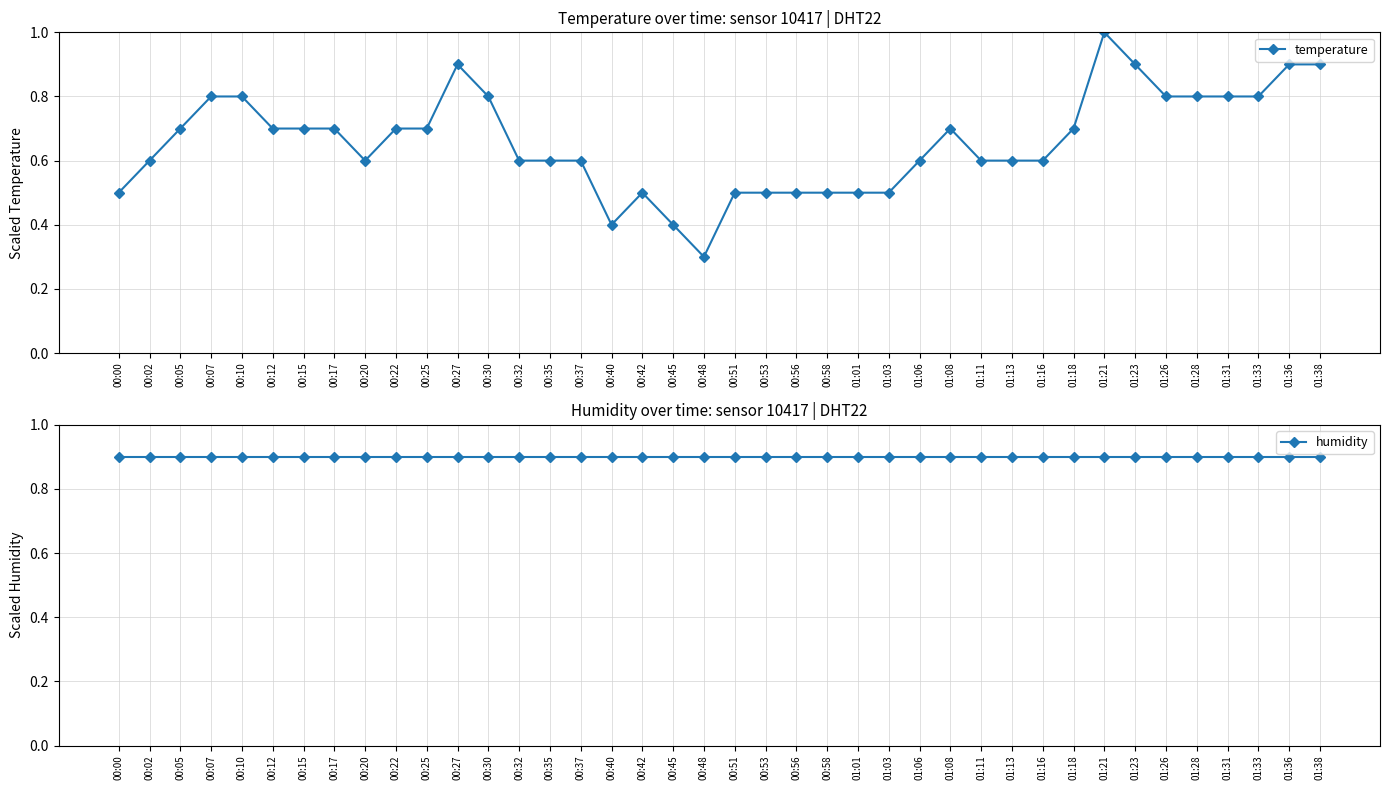

Reading left to right, what are all the values shown in this chart?

temperature: 0.5	0.6	0.7	0.8	0.8	0.7	0.7	0.7	0.6	0.7	0.7	0.9	0.8	0.6	0.6	0.6	0.4	0.5	0.4	0.3	0.5	0.5	0.5	0.5	0.5	0.5	0.6	0.7	0.6	0.6	0.6	0.7	1.0	0.9	0.8	0.8	0.8	0.8	0.9	0.9
humidity: 0.9	0.9	0.9	0.9	0.9	0.9	0.9	0.9	0.9	0.9	0.9	0.9	0.9	0.9	0.9	0.9	0.9	0.9	0.9	0.9	0.9	0.9	0.9	0.9	0.9	0.9	0.9	0.9	0.9	0.9	0.9	0.9	0.9	0.9	0.9	0.9	0.9	0.9	0.9	0.9